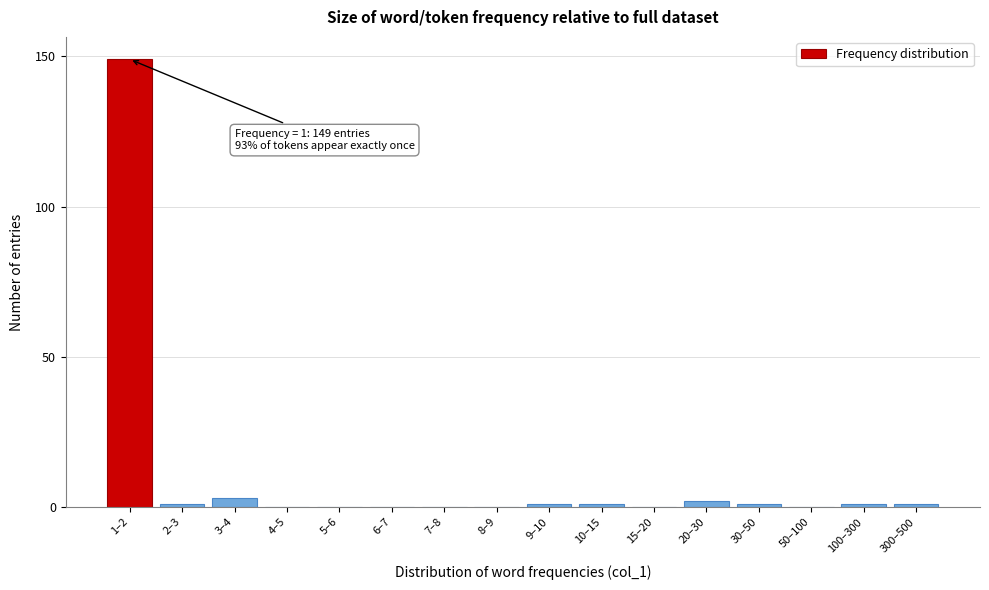

Reading right to left, what are all the values shown in this chart?

300–500=1	100–300=1	50–100=0	30–50=1	20–30=2	15–20=0	10–15=1	9–10=1	8–9=0	7–8=0	6–7=0	5–6=0	4–5=0	3–4=3	2–3=1	1–2=149